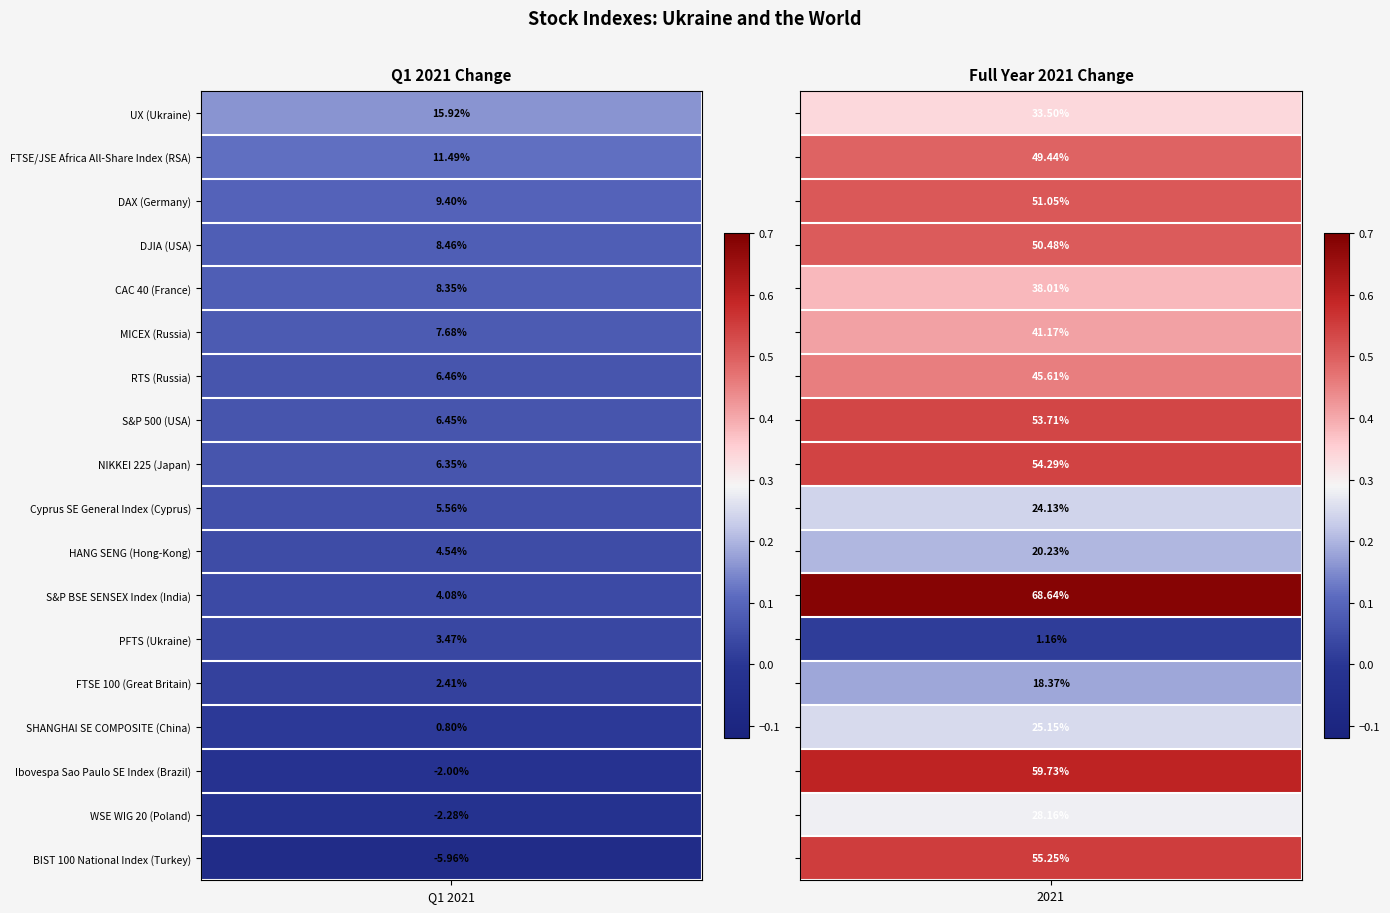

What is the smallest value displayed?

-0.1